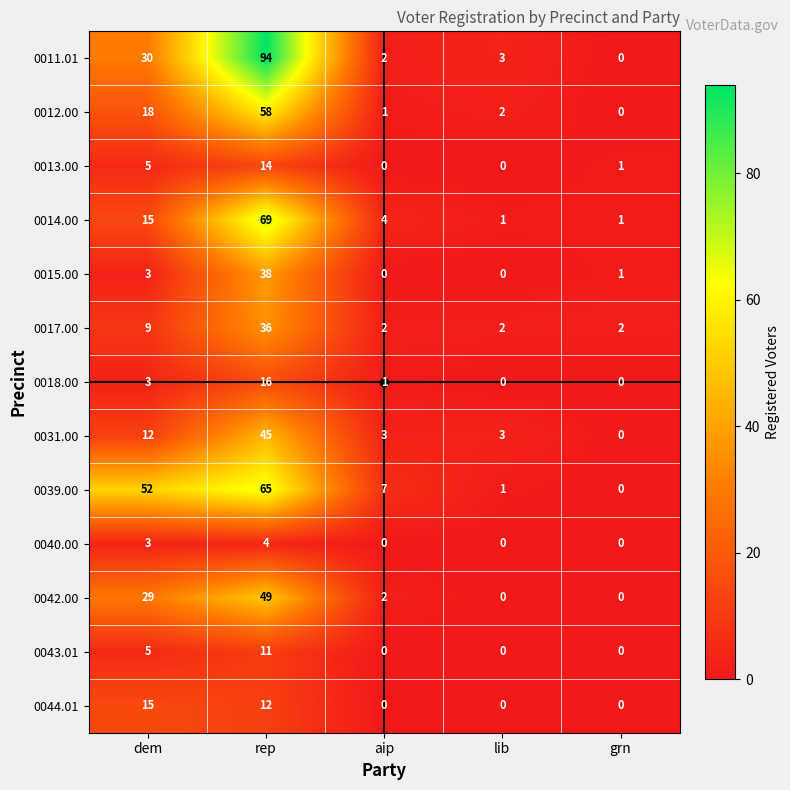

What is the spread (max minus min) of values at aip?

7